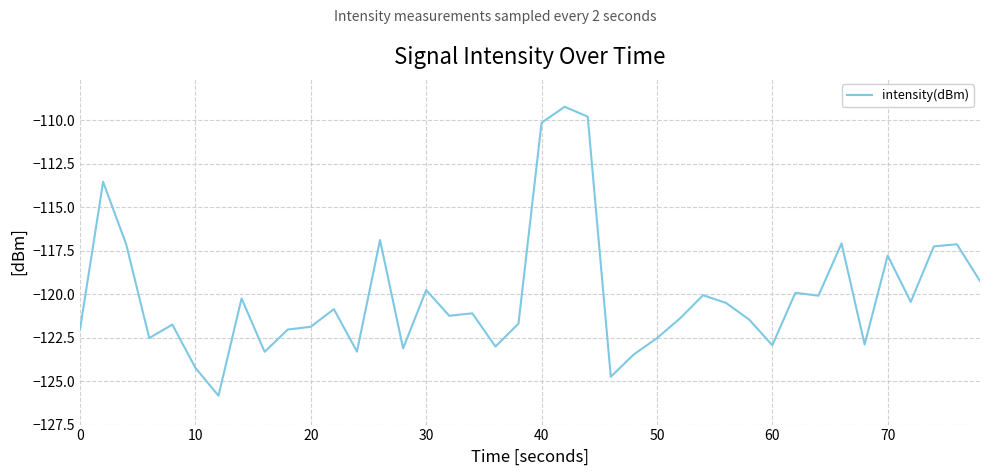

What is the greatest value displayed?

-109.2